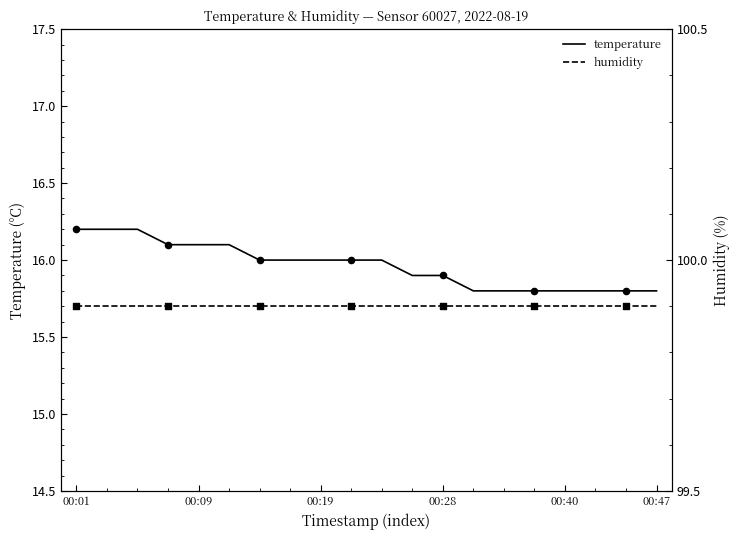

Which series has the widest spread of Y values?

temperature